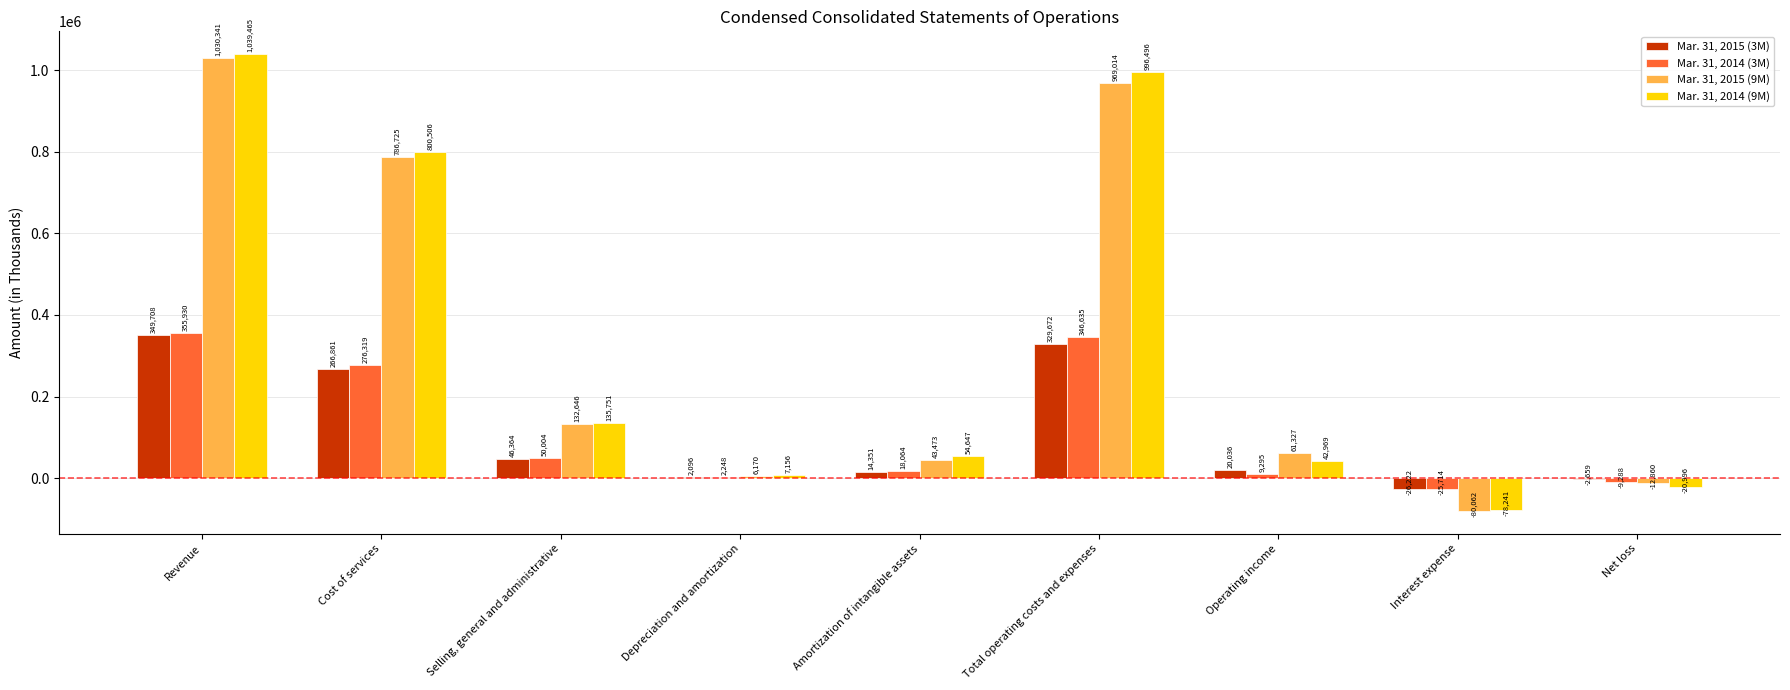

How many positive values does the Mar. 31, 2015 (3M) series have?

7